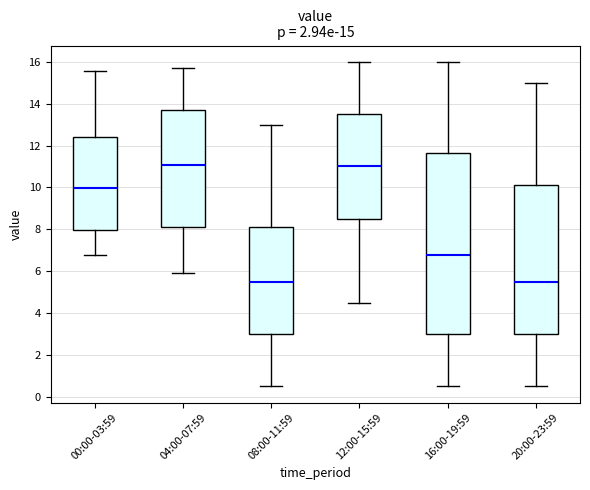

Comparing the boxes themselves (not the whiskers), which one is the tallest?

16:00-19:59